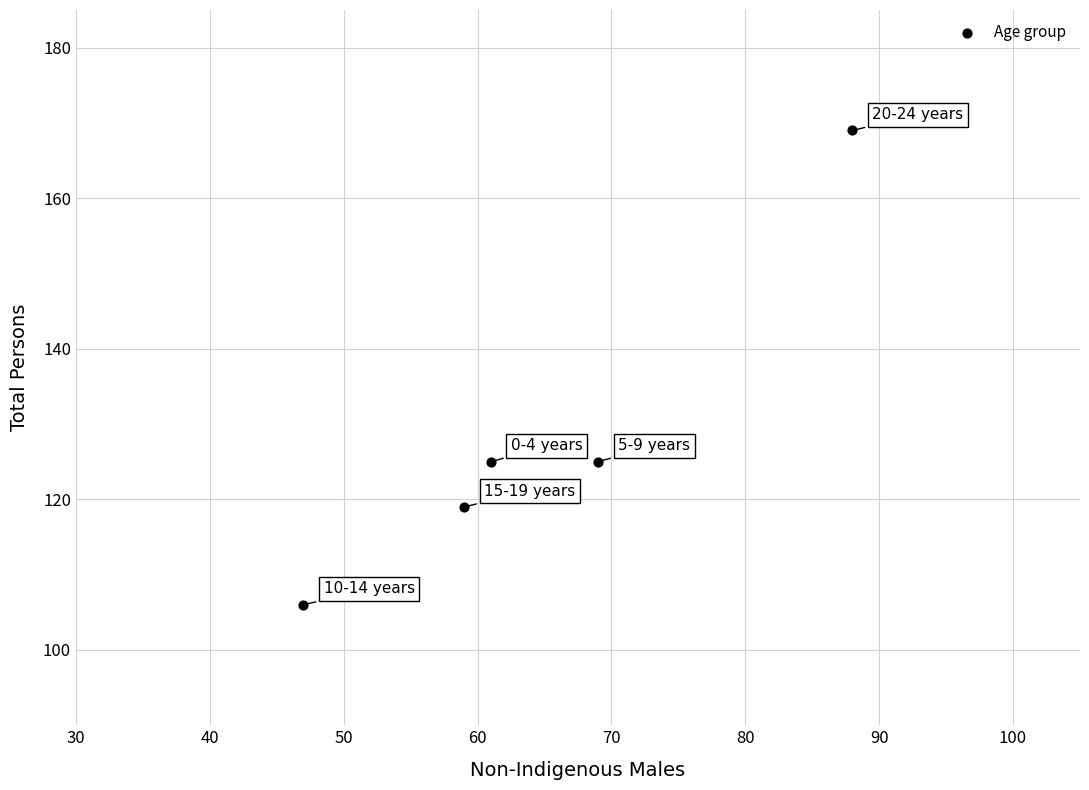

What is the average X value?

65